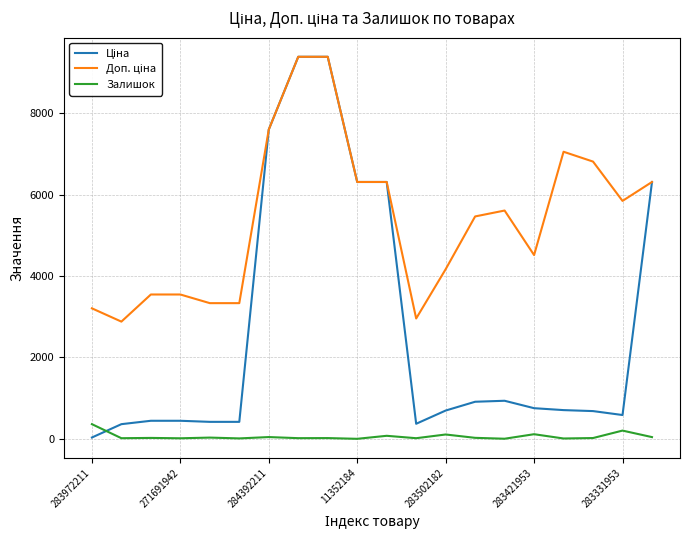

At which label does Ціна reach its peak?

7